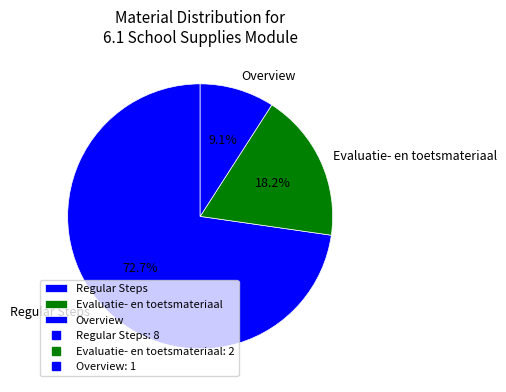

What is the largest slice in the pie chart?

Regular Steps